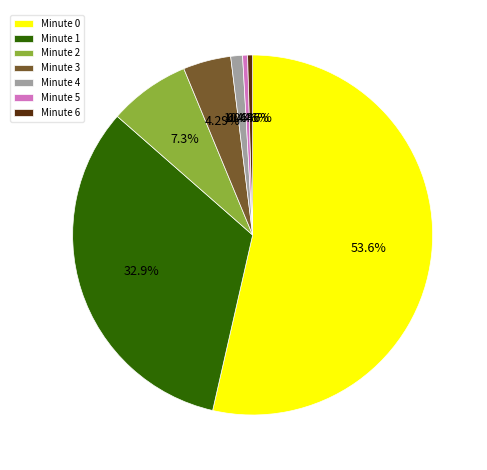

Is there a majority slice in this chart?

Yes